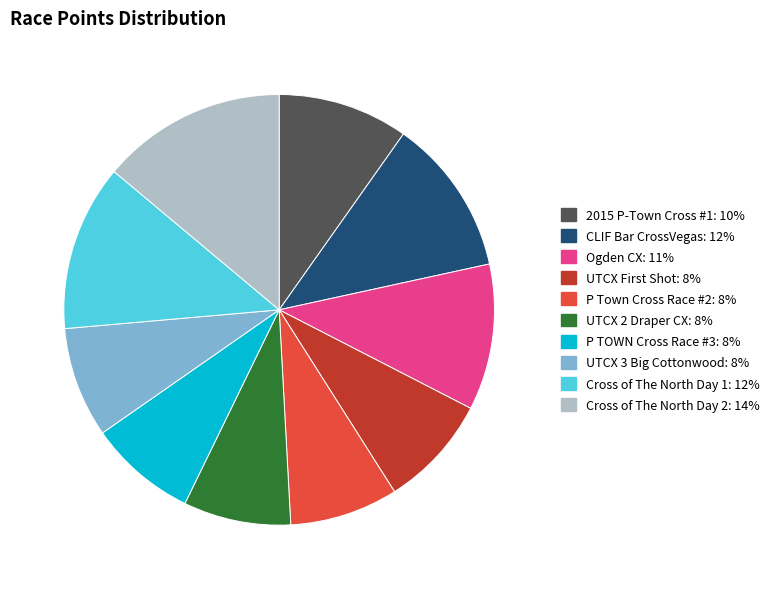

Is it true that UTCX 3 Big Cottonwood is 8% of the pie?

True